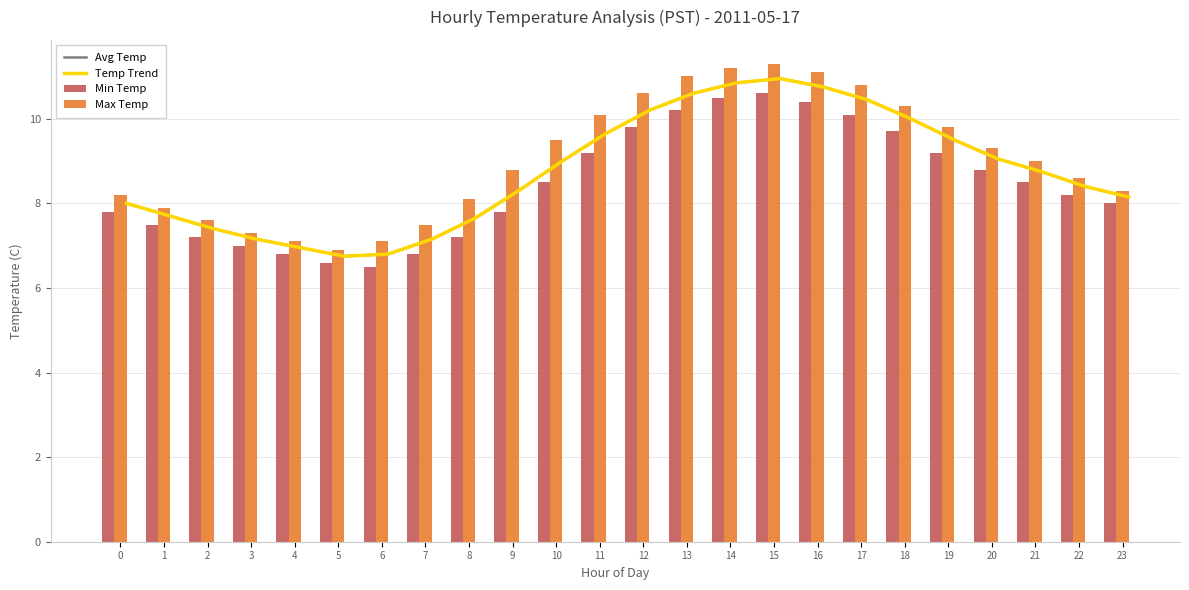

What is the sum of the Min Temp values at 20 and 9?

16.6